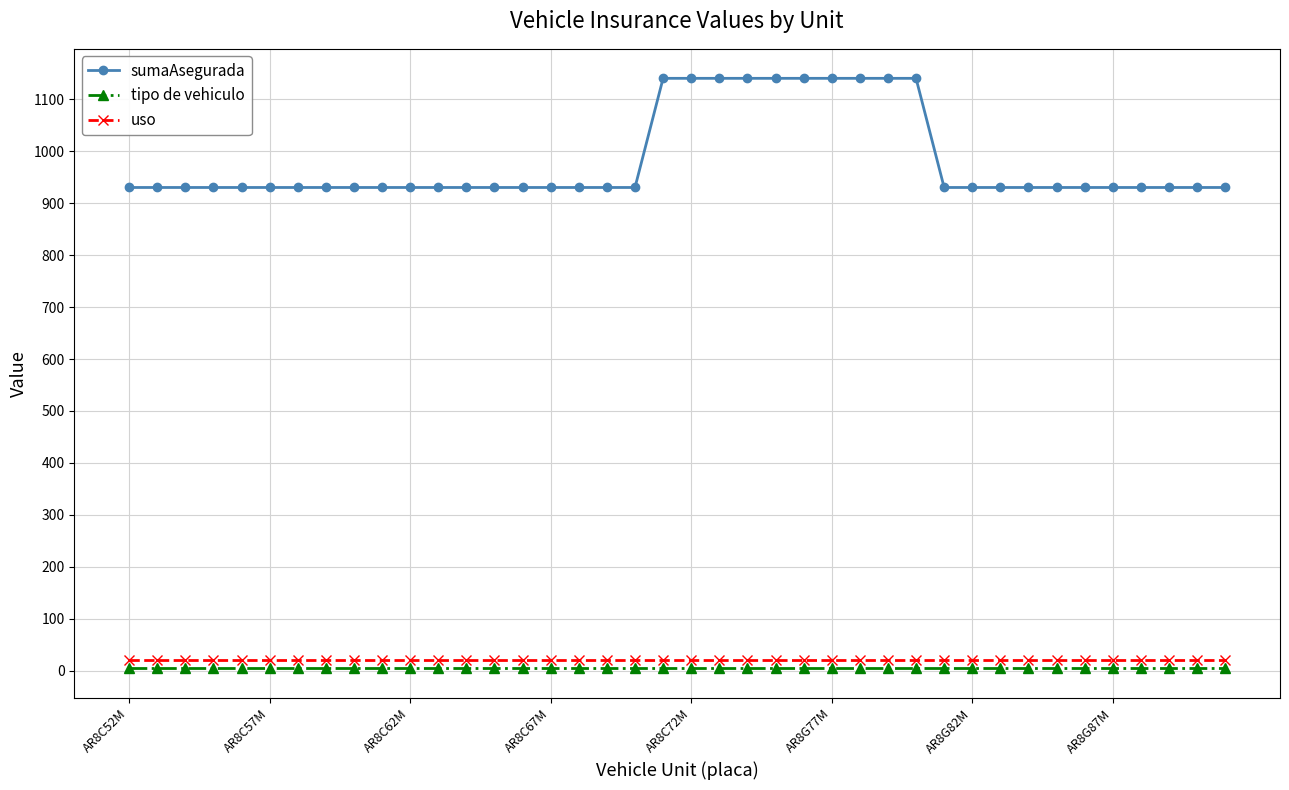

Which series has the largest total across all categories?

sumaAsegurada